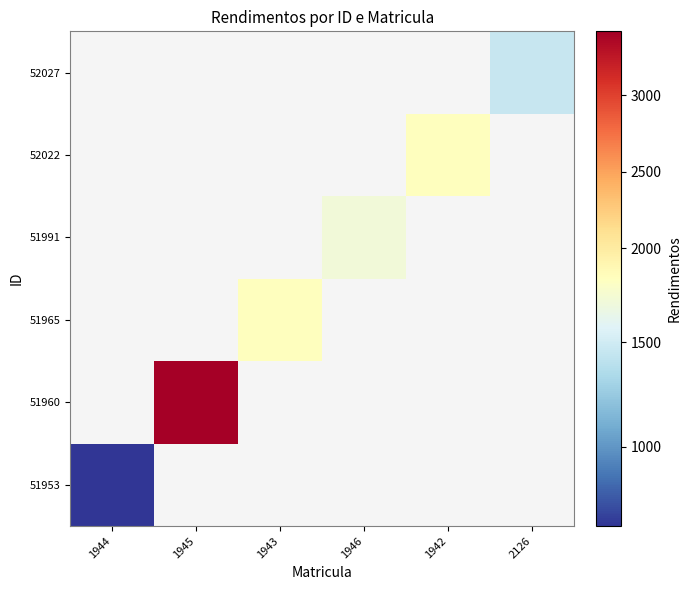

Is the value of 51960 at 1946 greater than the value of 51991 at 1946?

No